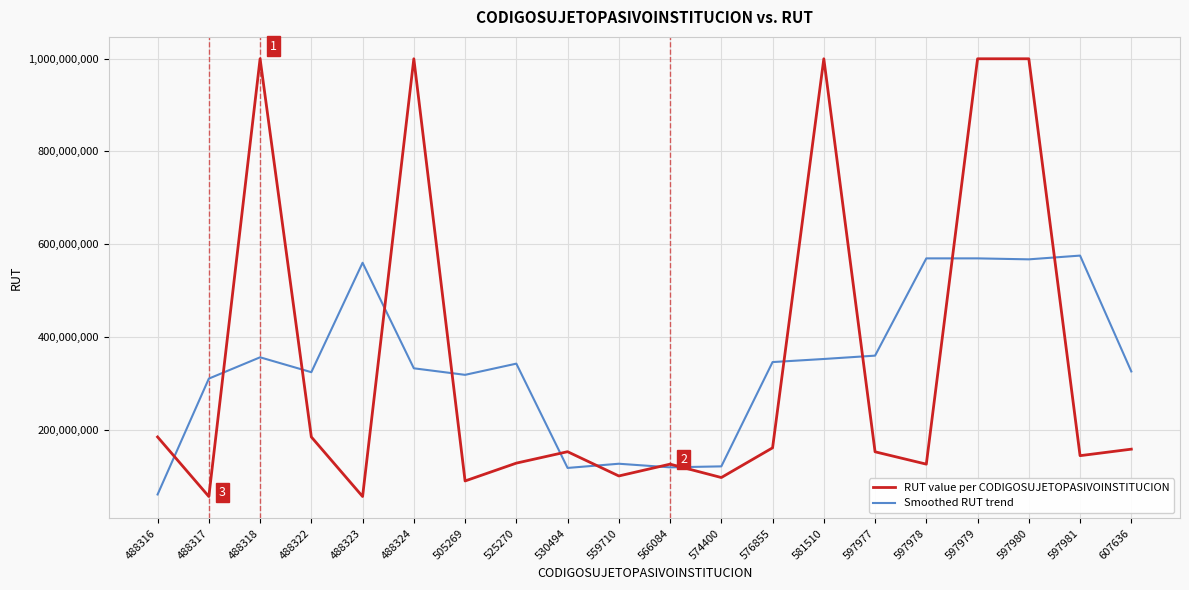

What is the average value of the Smoothed RUT trend series?

337340289.7